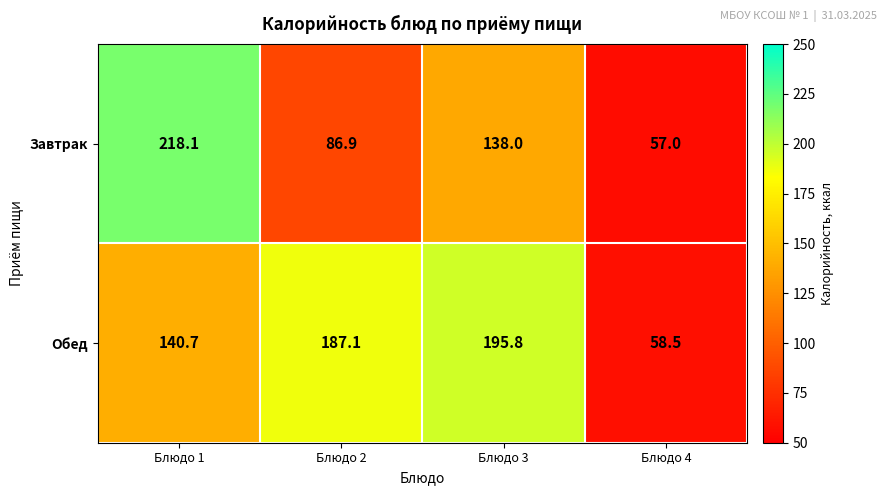

At which category does the chart reach its minimum across all series?

Блюдо 4